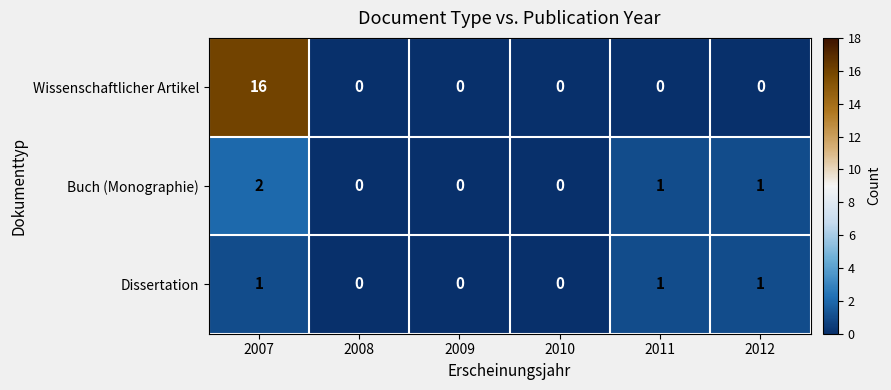

How many Buch (Monographie) values are between 0 and 1?

5